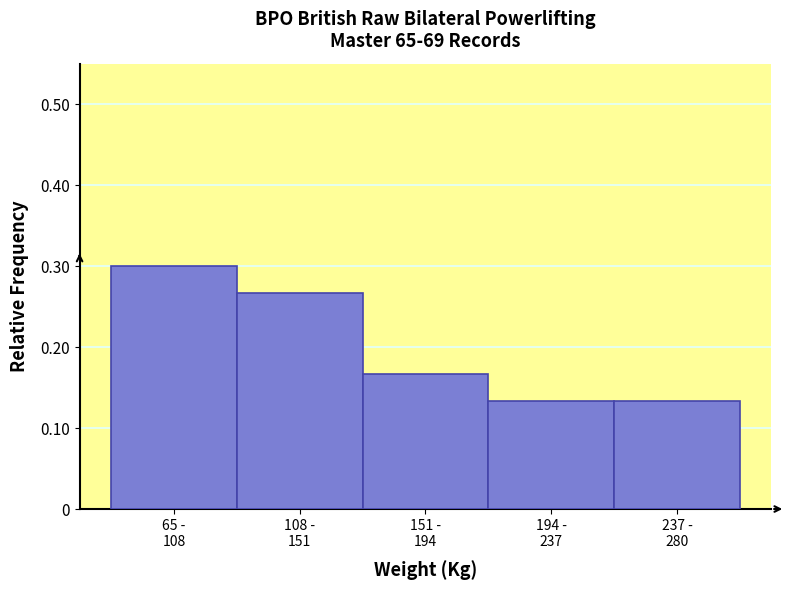

What is the sum of all values?

1.0